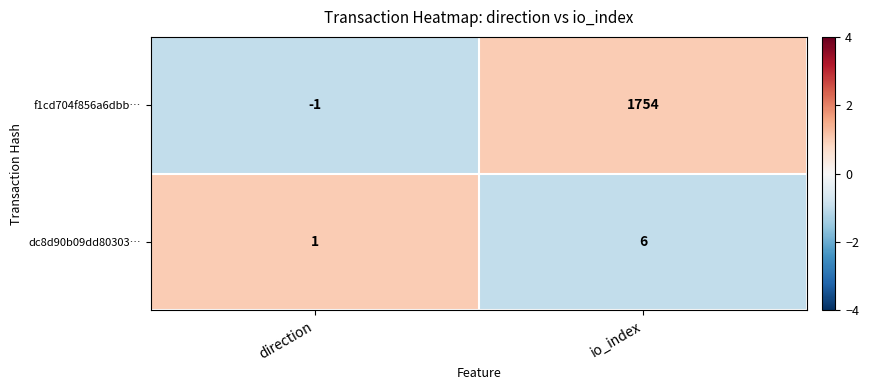

At how many categories does at least one series exceed 0?

2